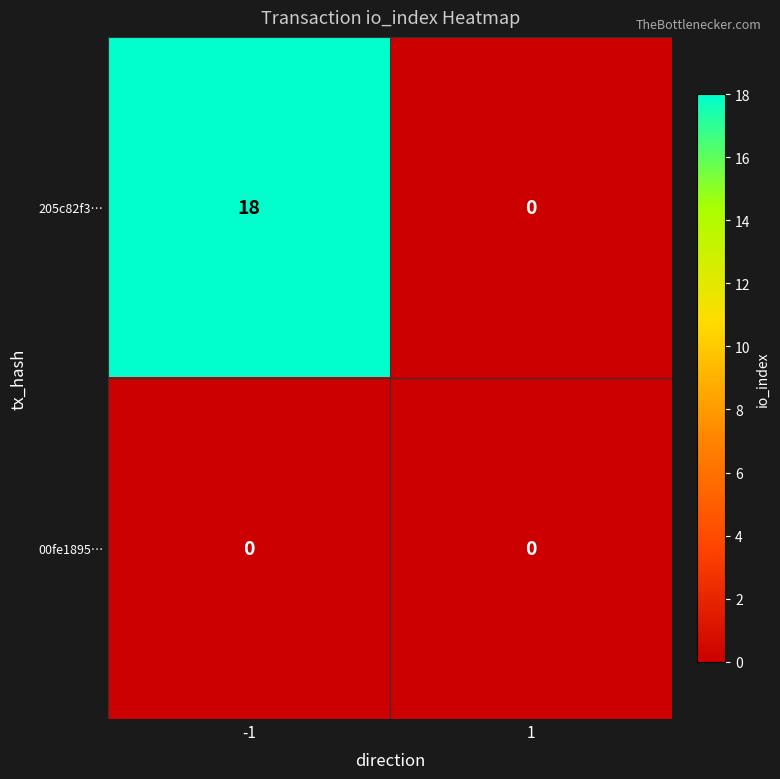

Rank the series at -1 from highest to lowest value.

205c82f3…, 00fe1895…